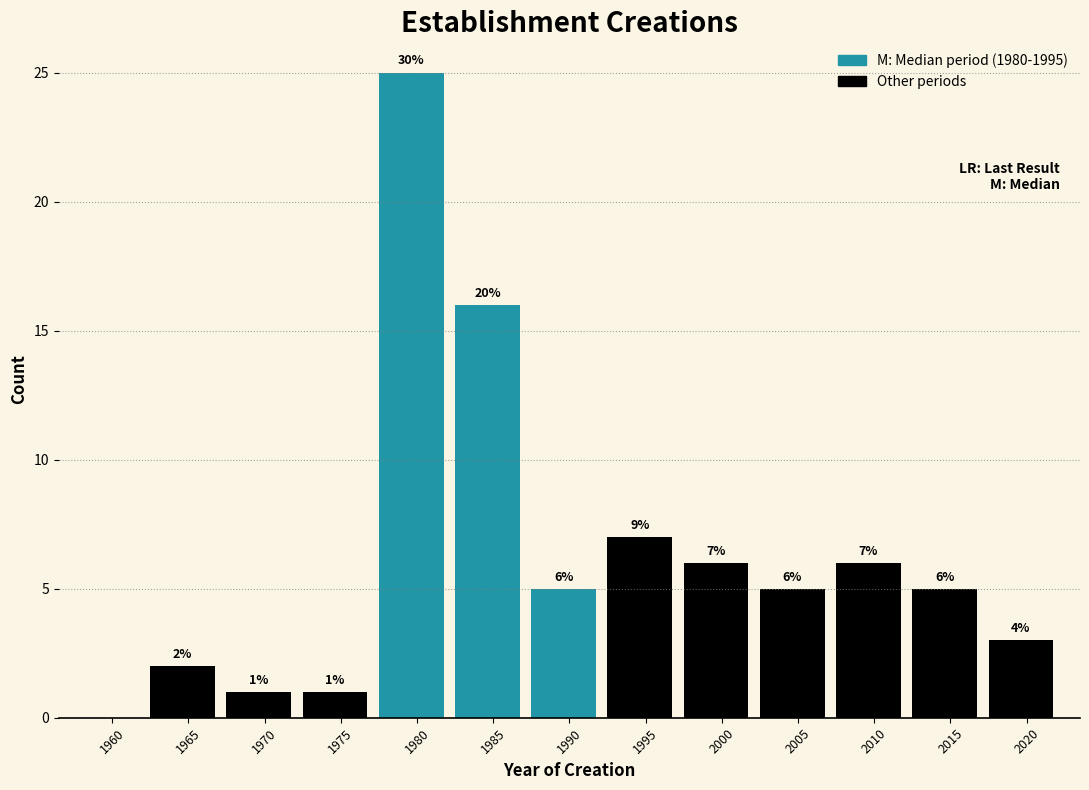

Reading left to right, extract all data points from this chart.

1960=0	1965=2	1970=1	1975=1	1980=25	1985=16	1990=5	1995=7	2000=6	2005=5	2010=6	2015=5	2020=3